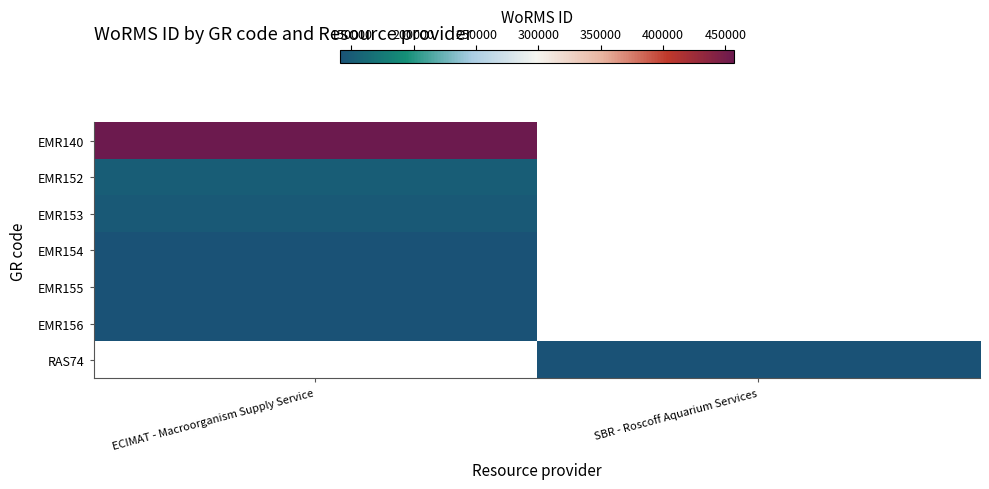

List the series in order of their peak value, highest first.

EMR140, EMR152, EMR153, EMR156, RAS74, EMR155, EMR154